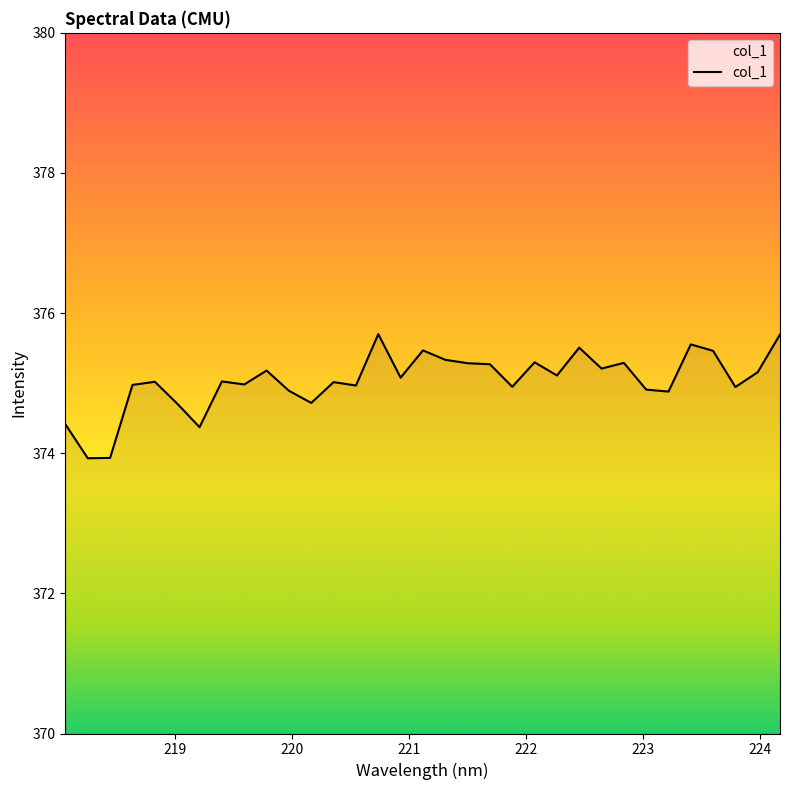

What is the minimum value shown in the chart?

373.9